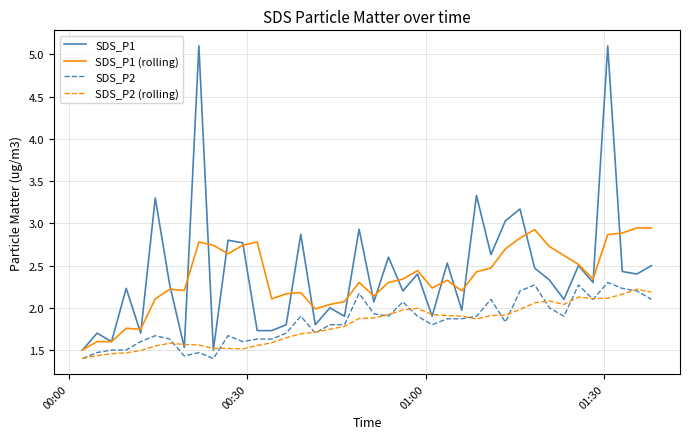

Which series has the largest range (max minus min)?

SDS_P1